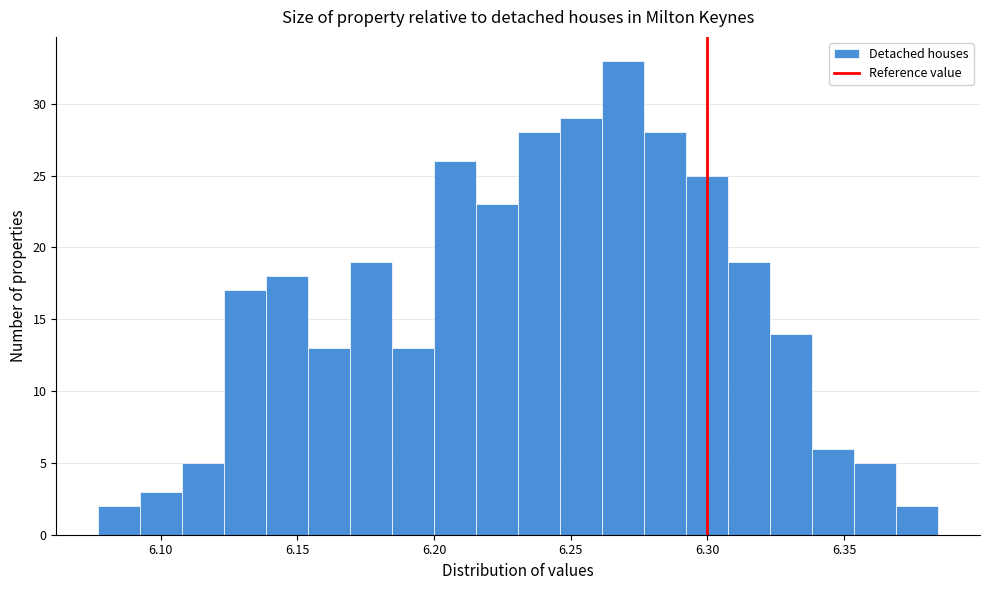

Read against the x-axis, roughly where is the centre of the tallest bar?

6.270